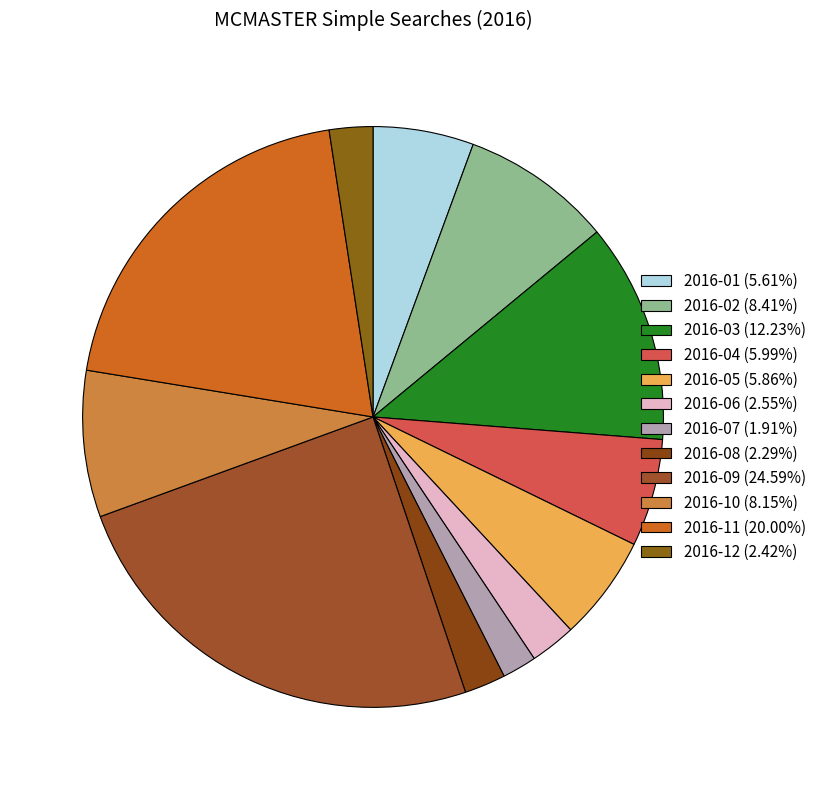

Rank the categories by value from highest to lowest.

2016-09, 2016-11, 2016-03, 2016-02, 2016-10, 2016-04, 2016-05, 2016-01, 2016-06, 2016-12, 2016-08, 2016-07